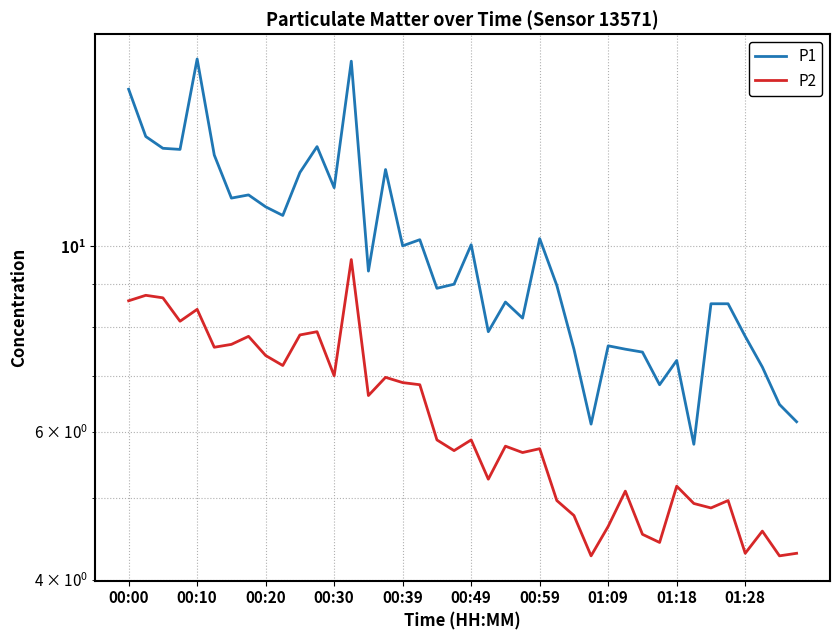

What is the minimum value for P1?

5.8